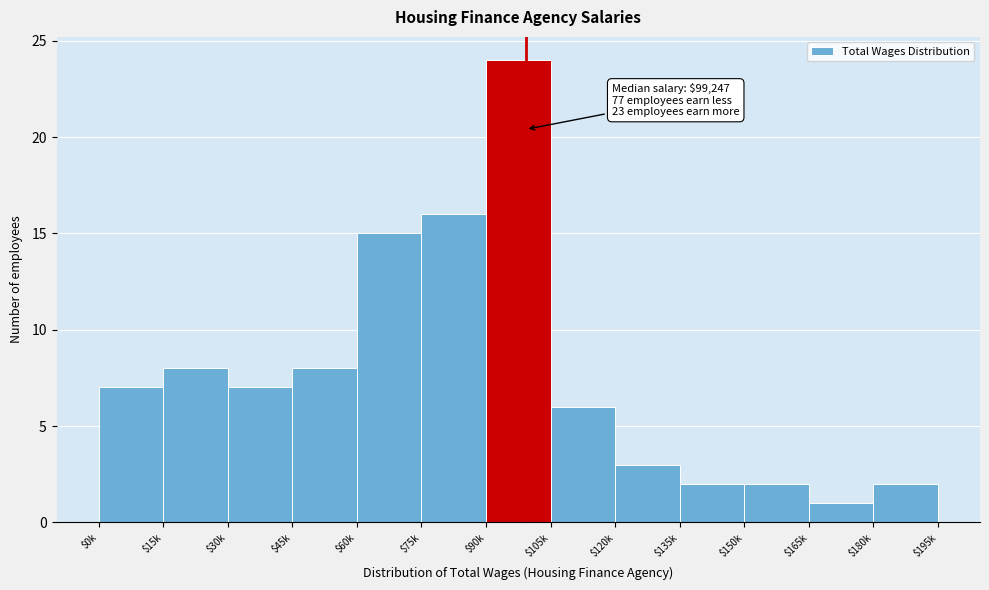

Reading right to left, list all the values displayed in this chart.

2	1	2	2	3	6	24	16	15	8	7	8	7